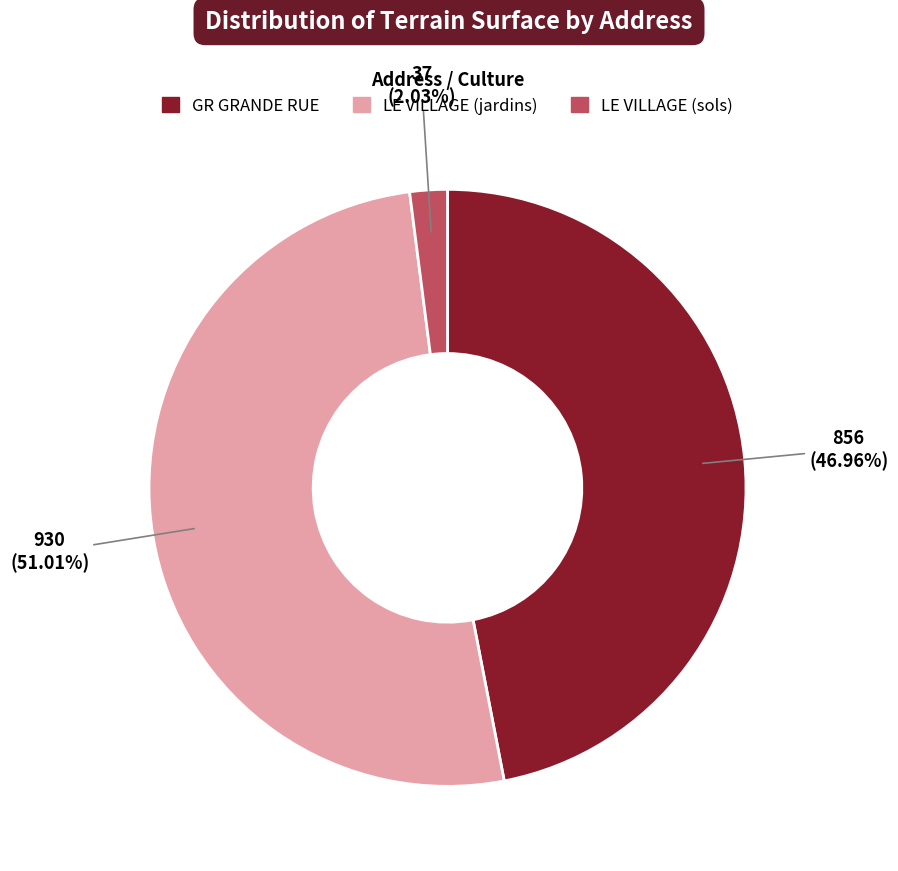

Which category has the smallest portion of the pie?

LE VILLAGE (sols)